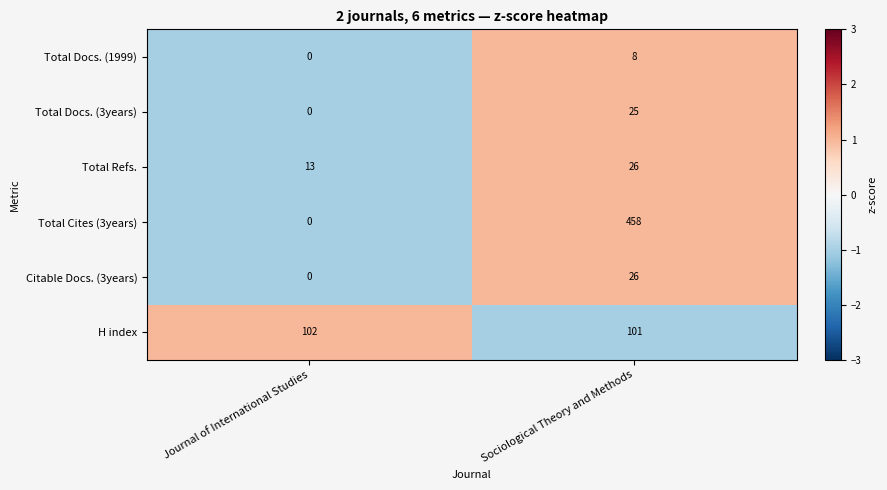

At how many categories does at least one series exceed 0?

2